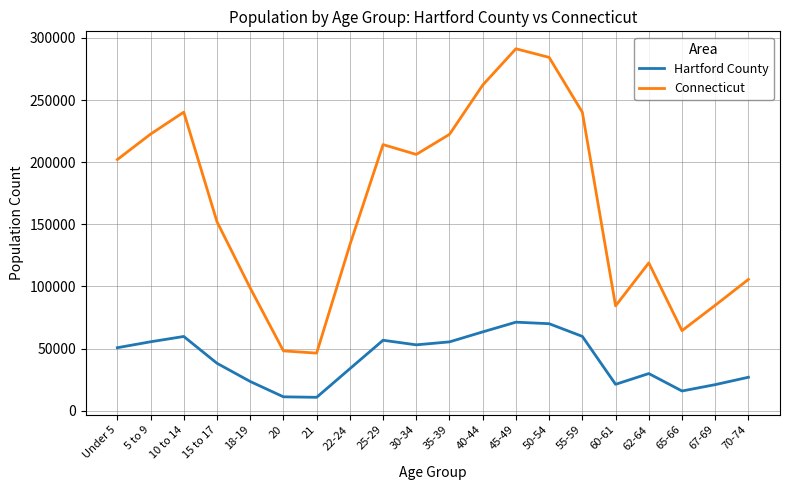

Is it true that Connecticut equals 68742 at 18-19?

False